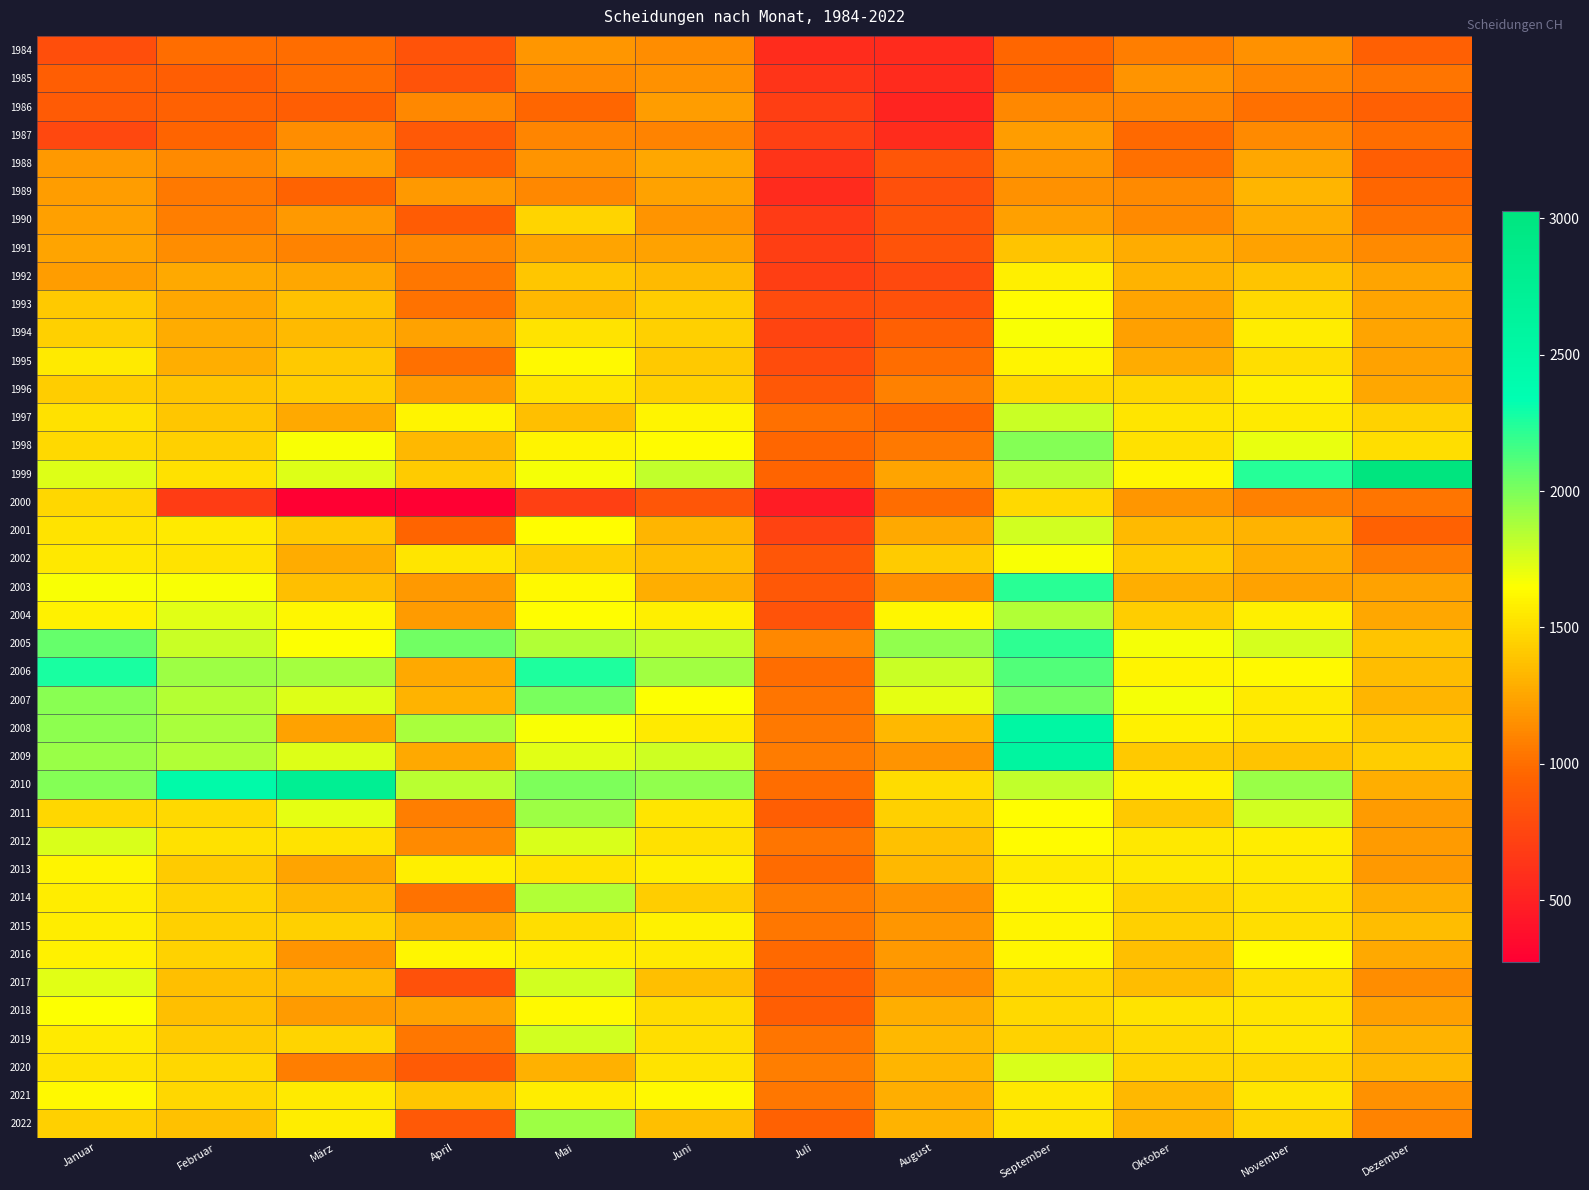

Which series has the largest total across all categories?

2010